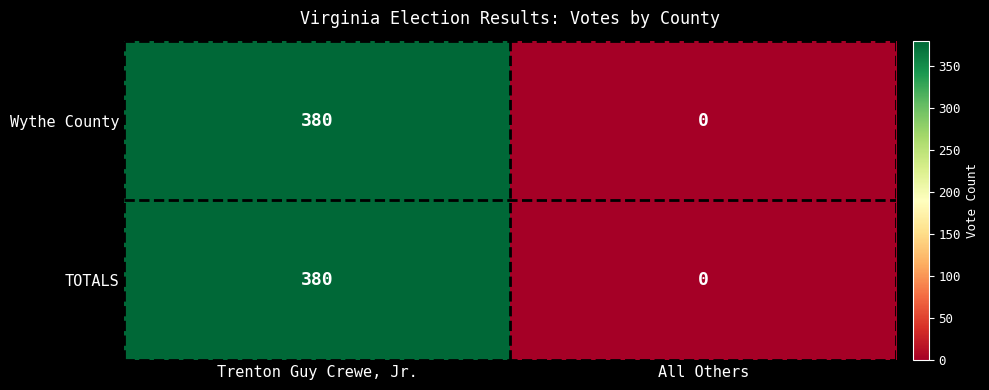

Which category has the lowest value in the TOTALS series?

All Others